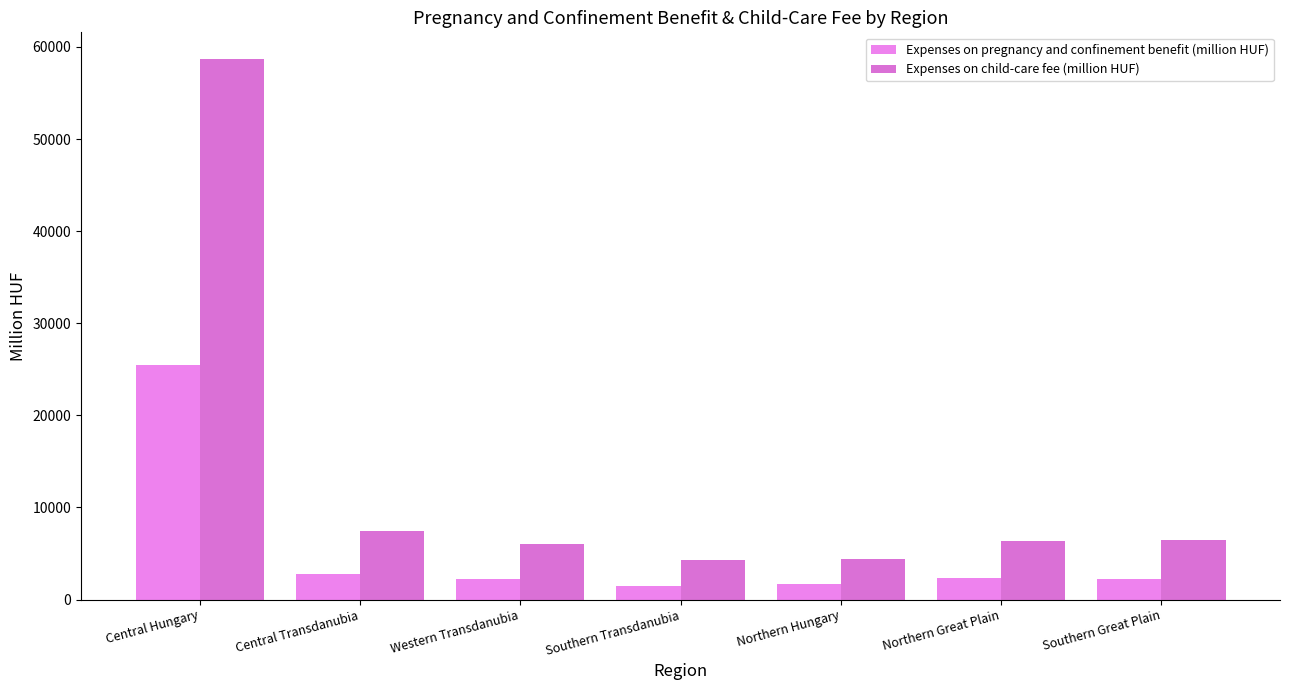

Rank the series by their average value, from highest to lowest.

Expenses on child-care fee (million HUF), Expenses on pregnancy and confinement benefit (million HUF)